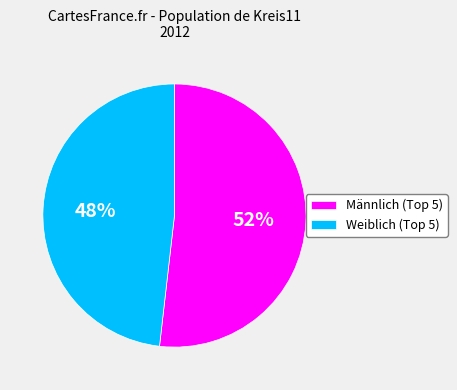

To the nearest percent, what is the difference between the largest and smallest slice percentages?

4%